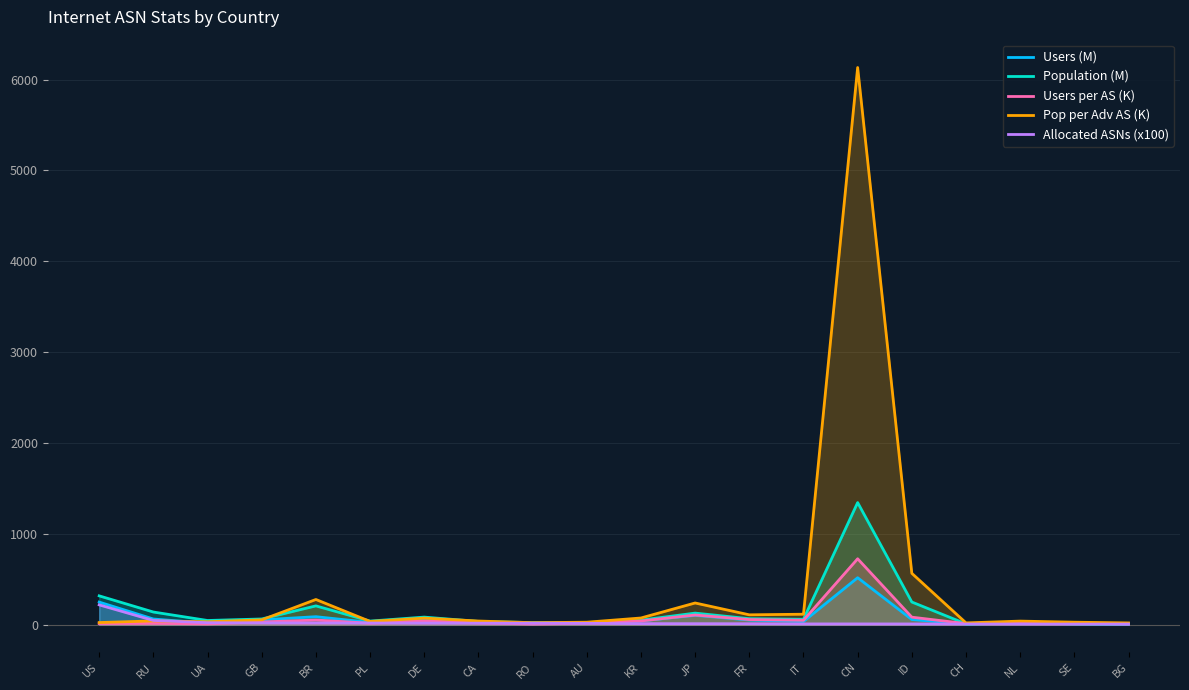

Which category has the highest value in the Allocated ASNs (x100) series?

US